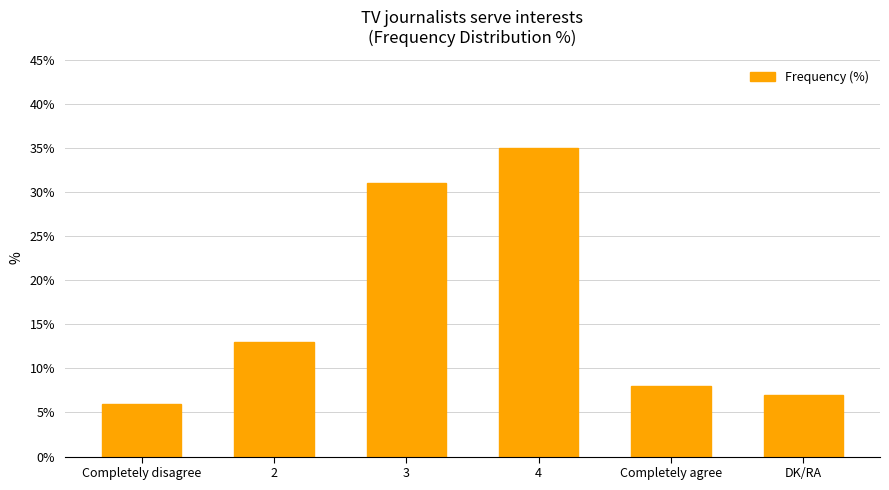

What is the difference between the maximum and minimum values?

29